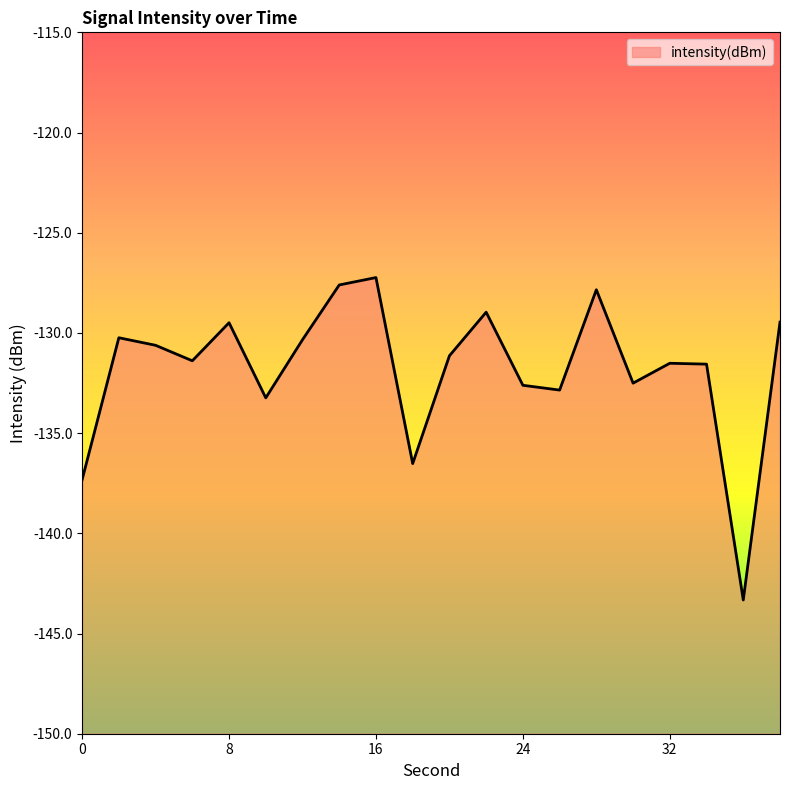

How many points are lower than both their immediate neighbors (excluding endpoints)?

6